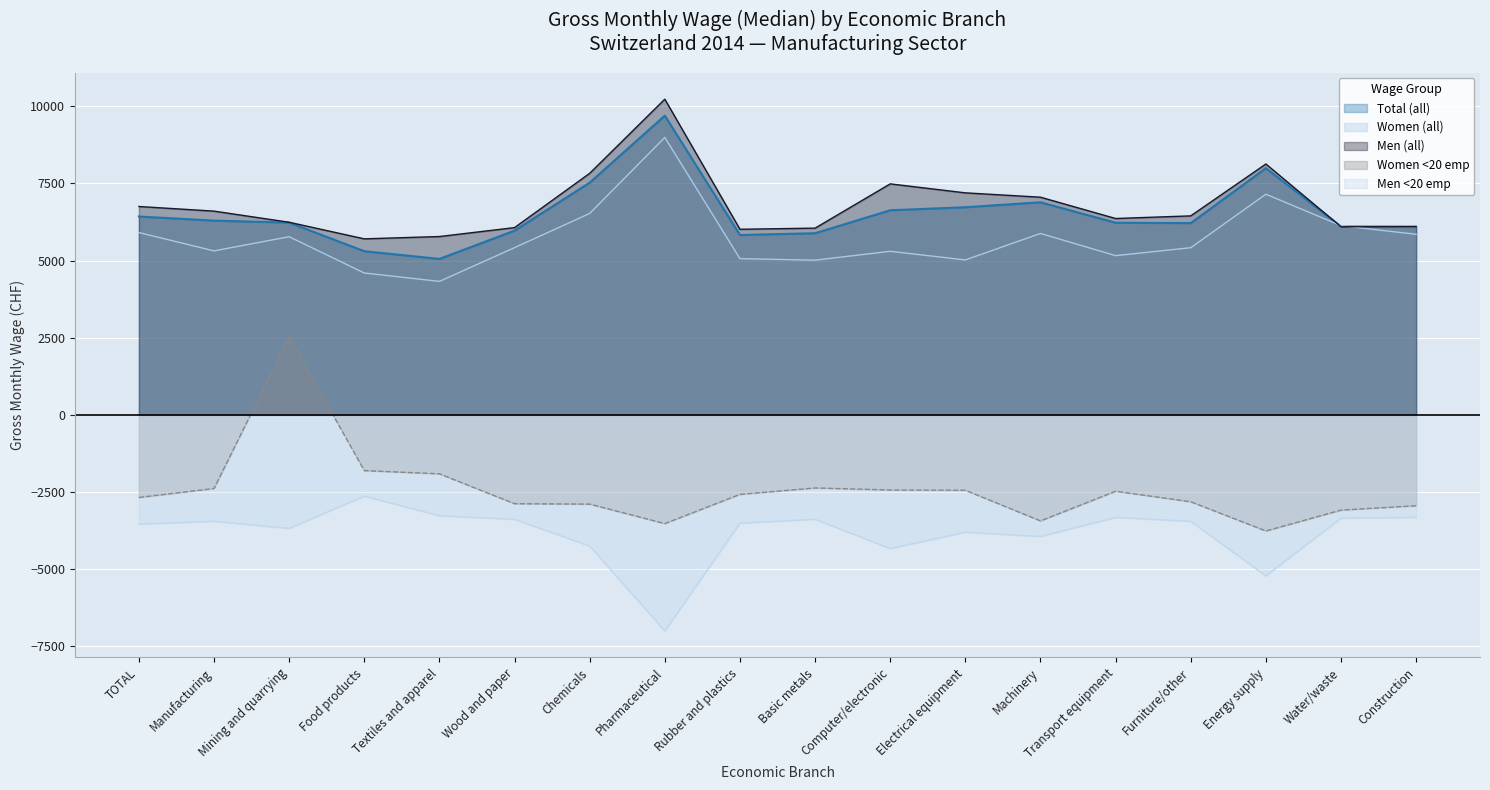

Where is the first local minimum for Men <20 emp?

Mining and quarrying